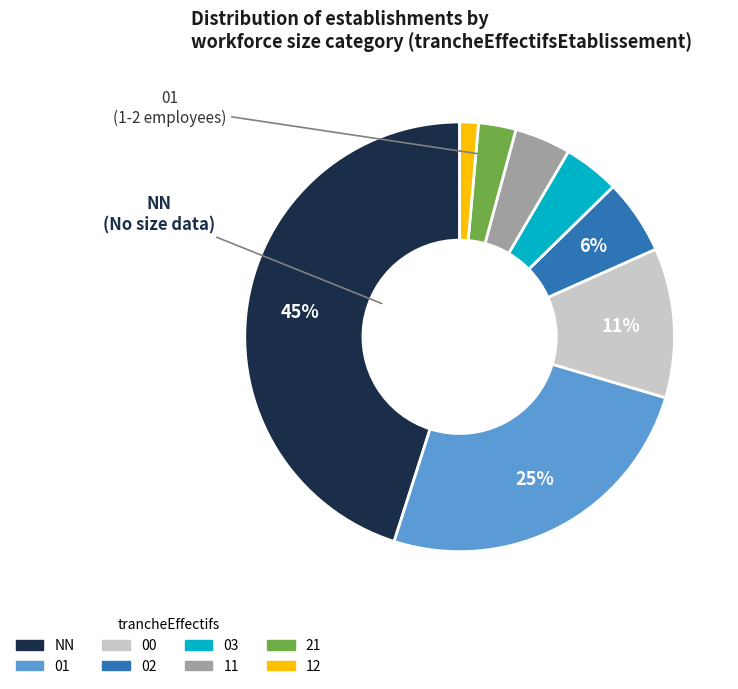

Is there any slice that represents more than half of the pie?

No